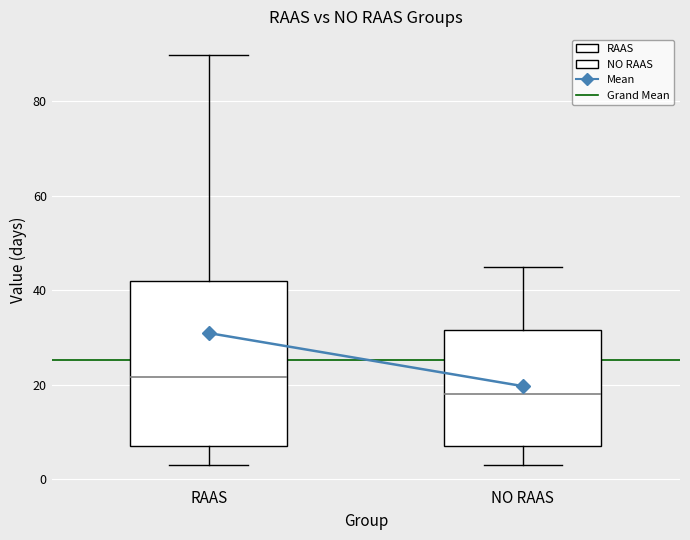

Which box is the tallest, from its lower edge to its upper edge?

RAAS